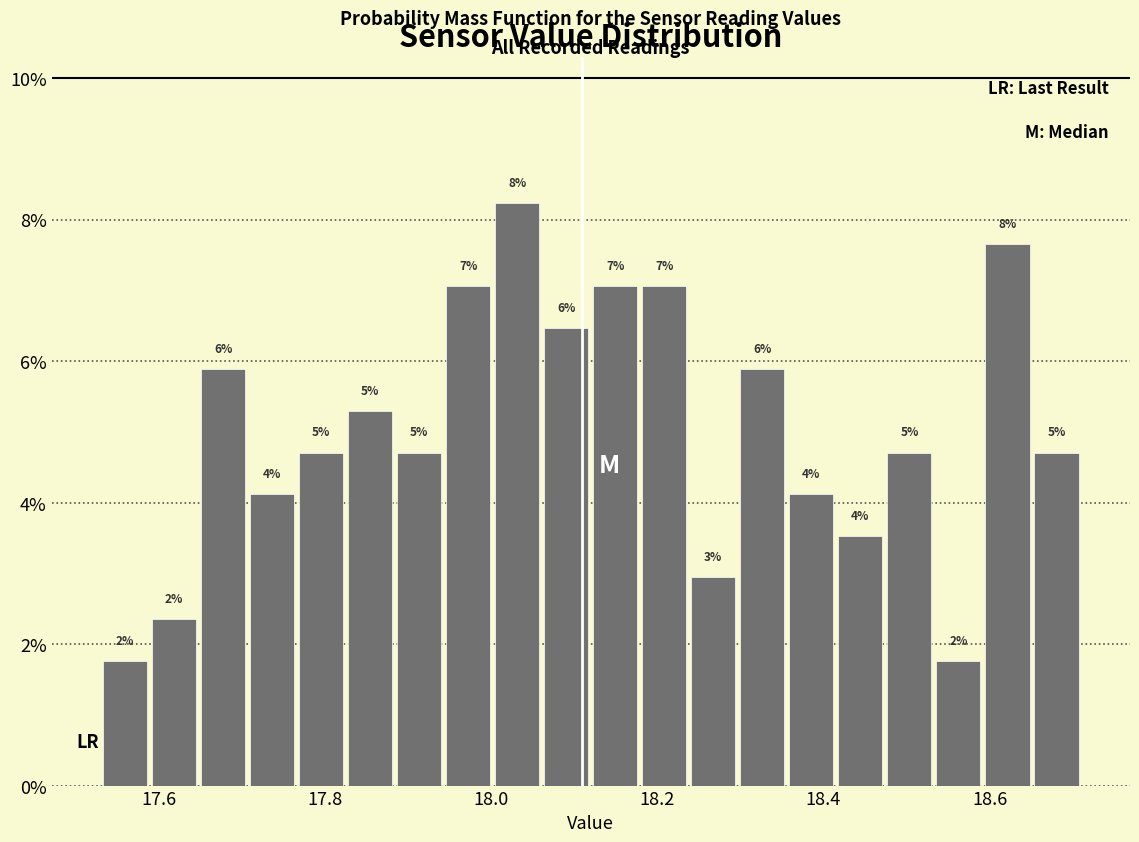

Read against the x-axis, roughly where is the centre of the tallest bar?

18.04